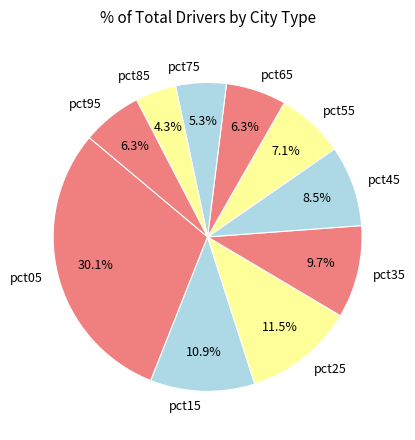

What percentage is NOT represented by pct65?

93.7%